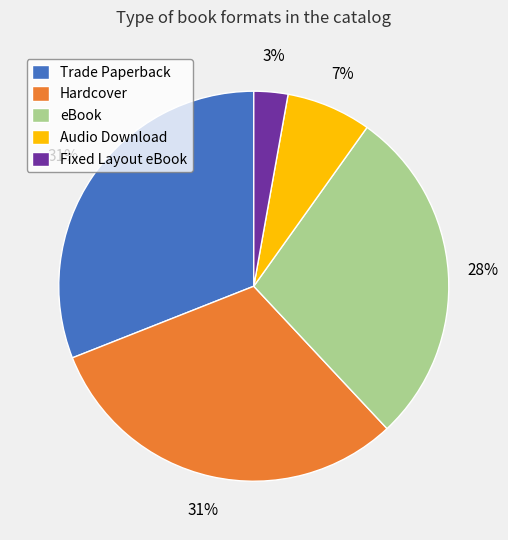

Does any single category account for the majority?

No